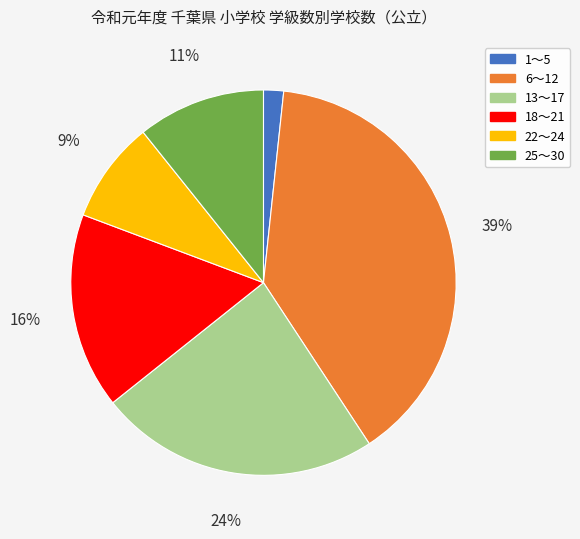

Approximately how many times larger is the value at 18～21 compared to 25～30?

1.5